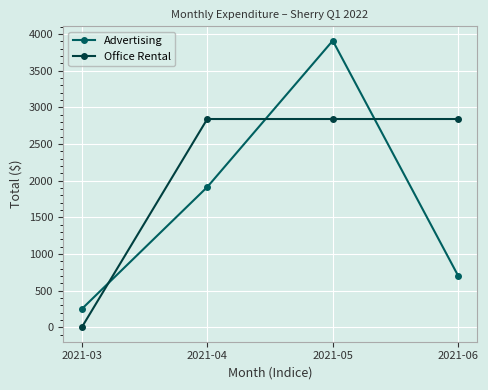

How many intersections are there between Office Rental and Advertising?

3